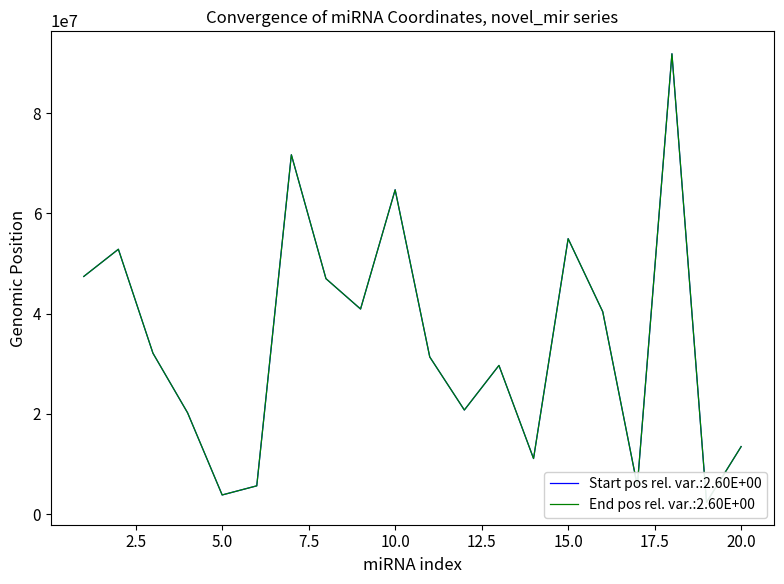

True or false: Start and End intersect in this chart.

False